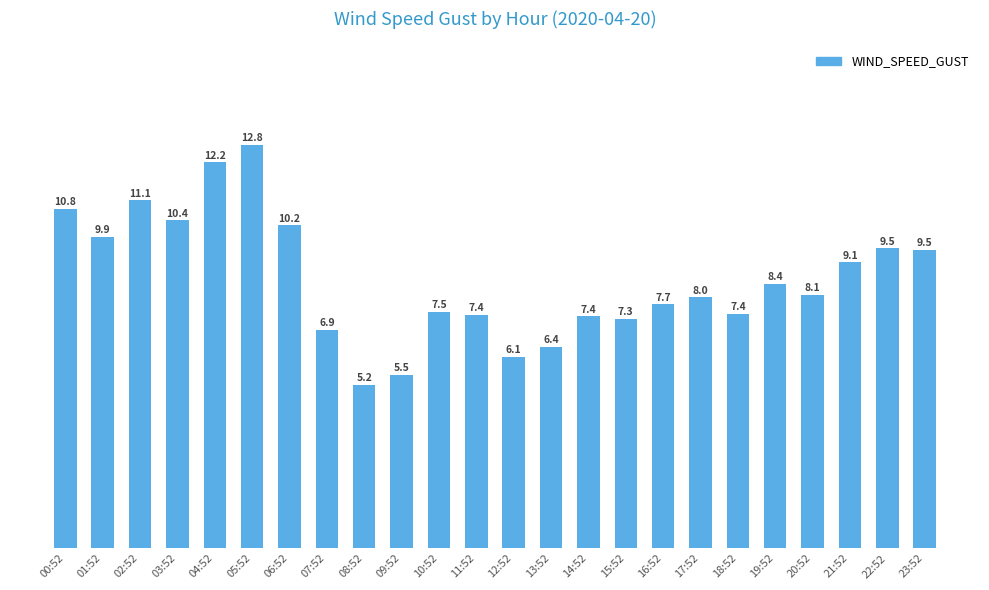

What is the change in value from 12:52 to 22:52?

+3.4